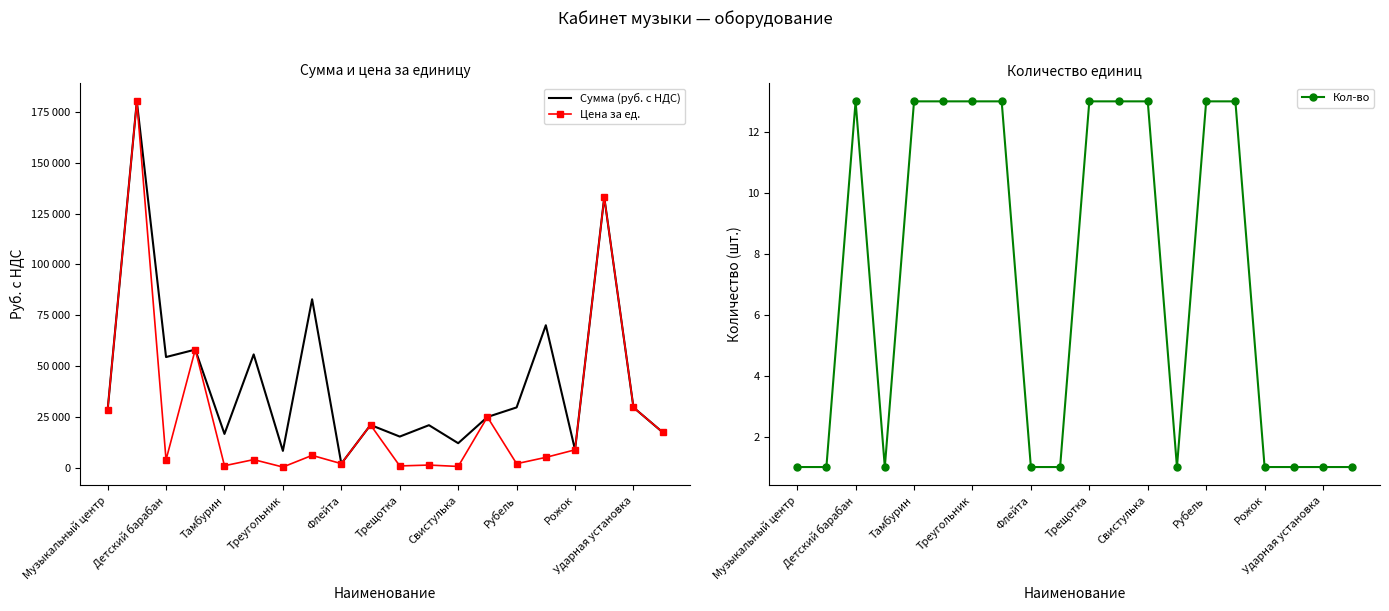

What is the highest value of the Цена за ед. series?

180000